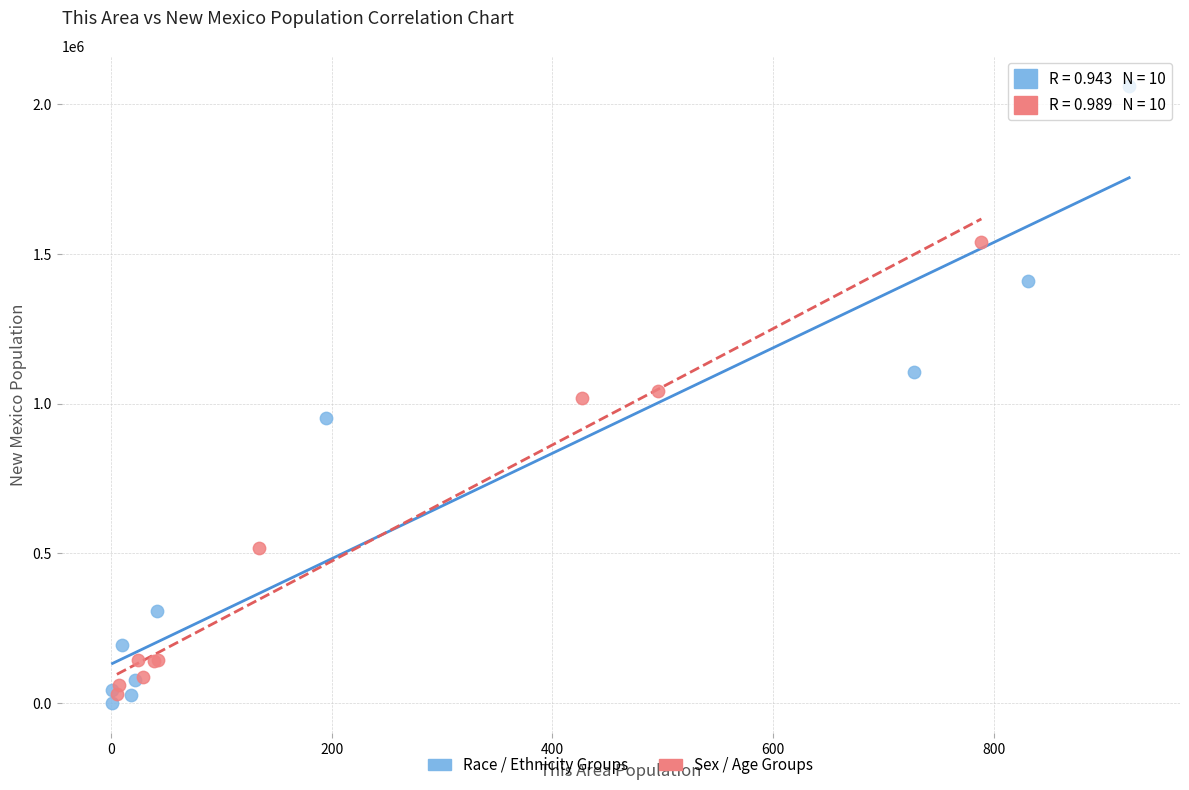

Which series reaches the maximum Y coordinate?

Race / Ethnicity Groups